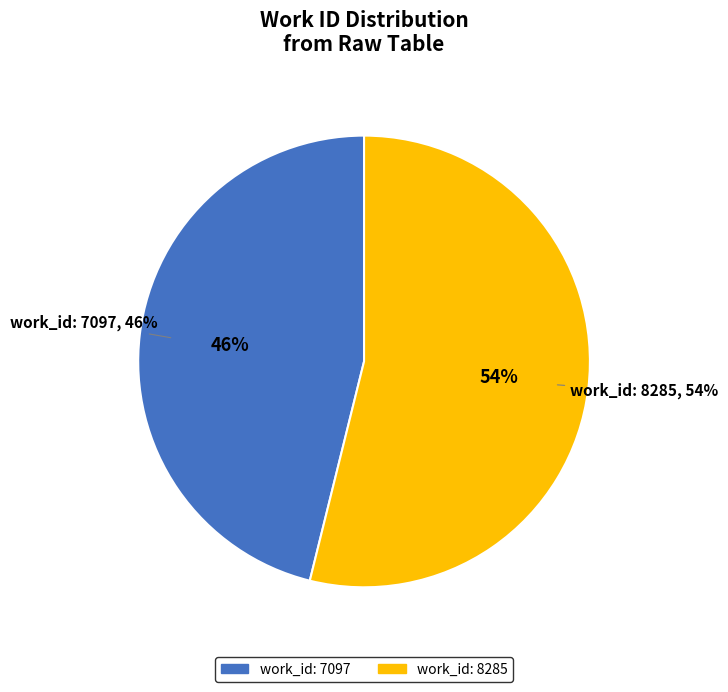

To the nearest percent, what is the average slice percentage?

50%